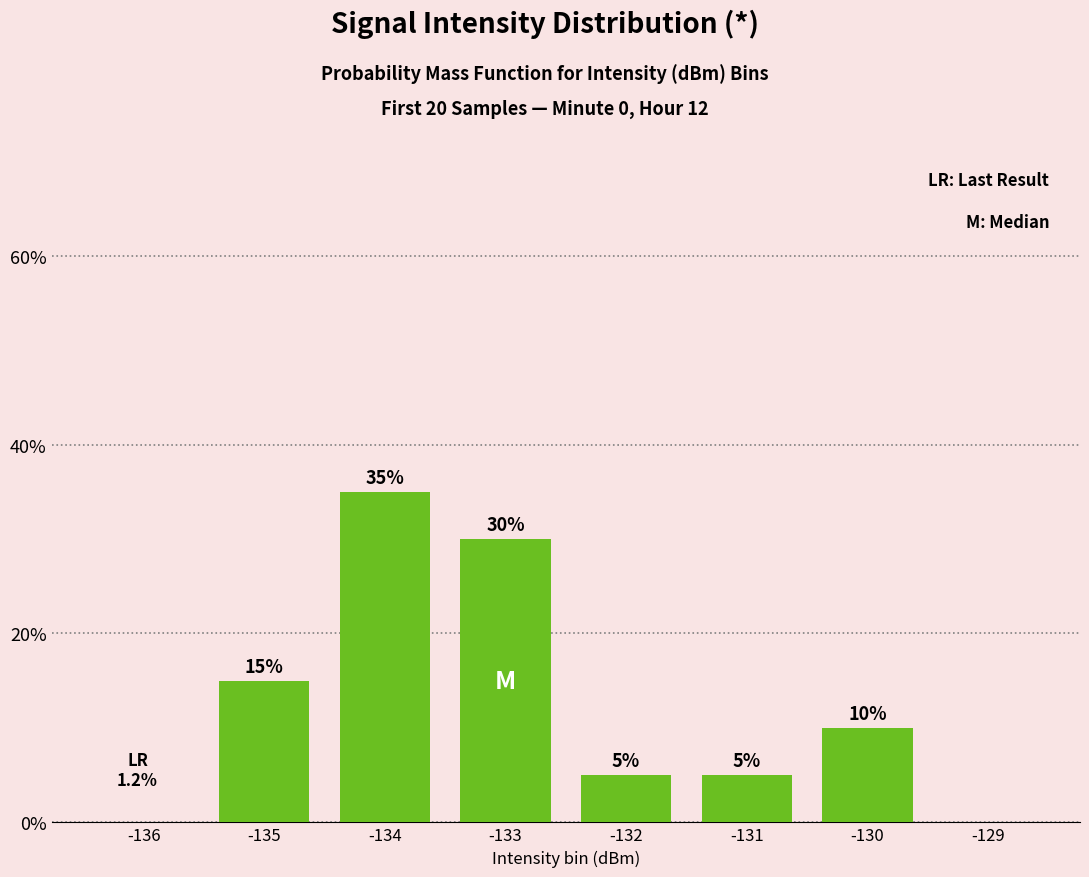

How many data points does each series have?

8